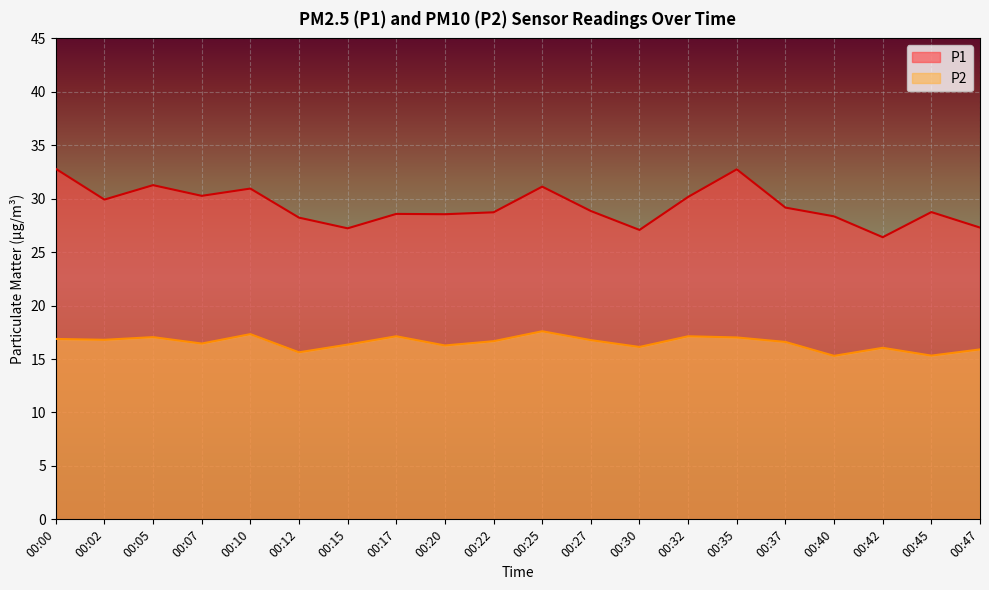

At which label does P2 reach its minimum?

00:40